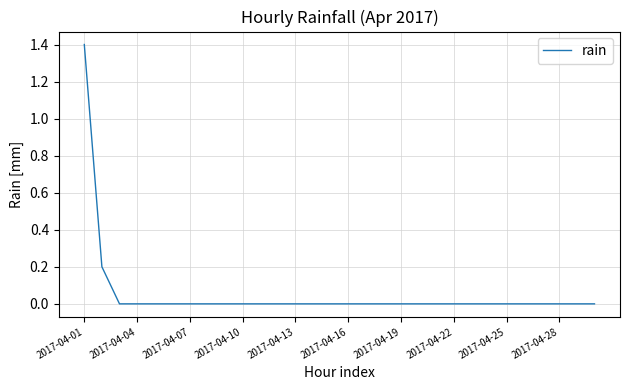

How many categories are shown in the chart?

30